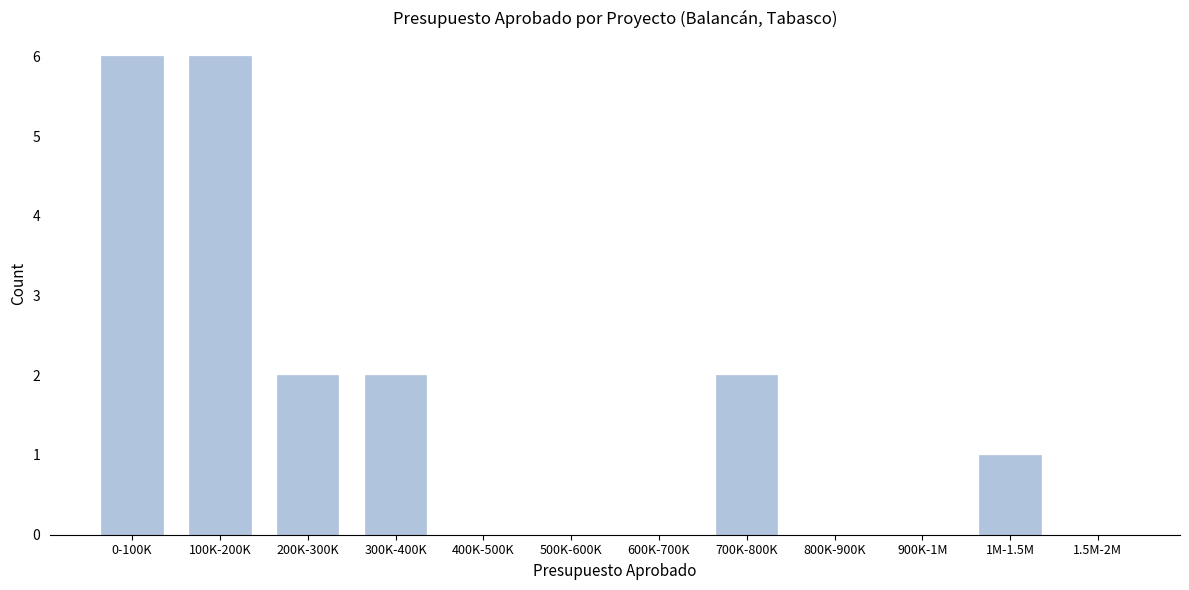

Reading right to left, transcribe all the data shown in this chart.

1.5M-2M=0	1M-1.5M=1	900K-1M=0	800K-900K=0	700K-800K=2	600K-700K=0	500K-600K=0	400K-500K=0	300K-400K=2	200K-300K=2	100K-200K=6	0-100K=6